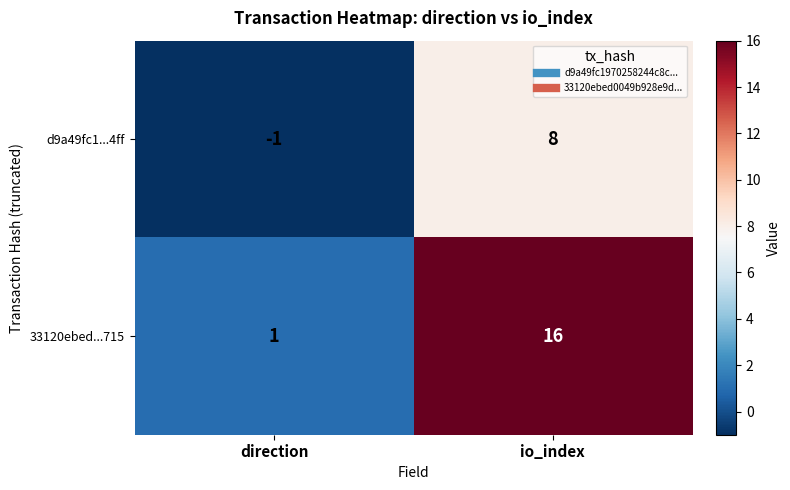

How many values in the d9a49fc1...4ff series are below 8?

1